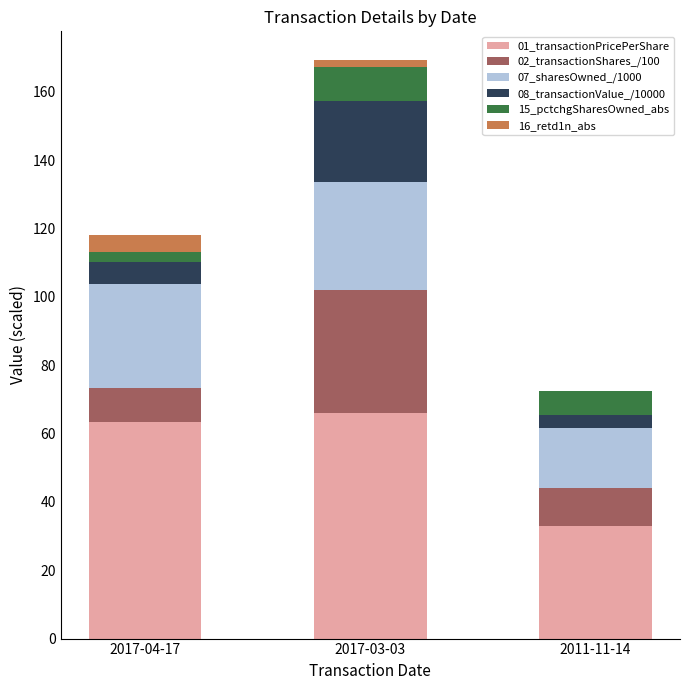

What is the total value across all series at 2011-11-14?

72.3